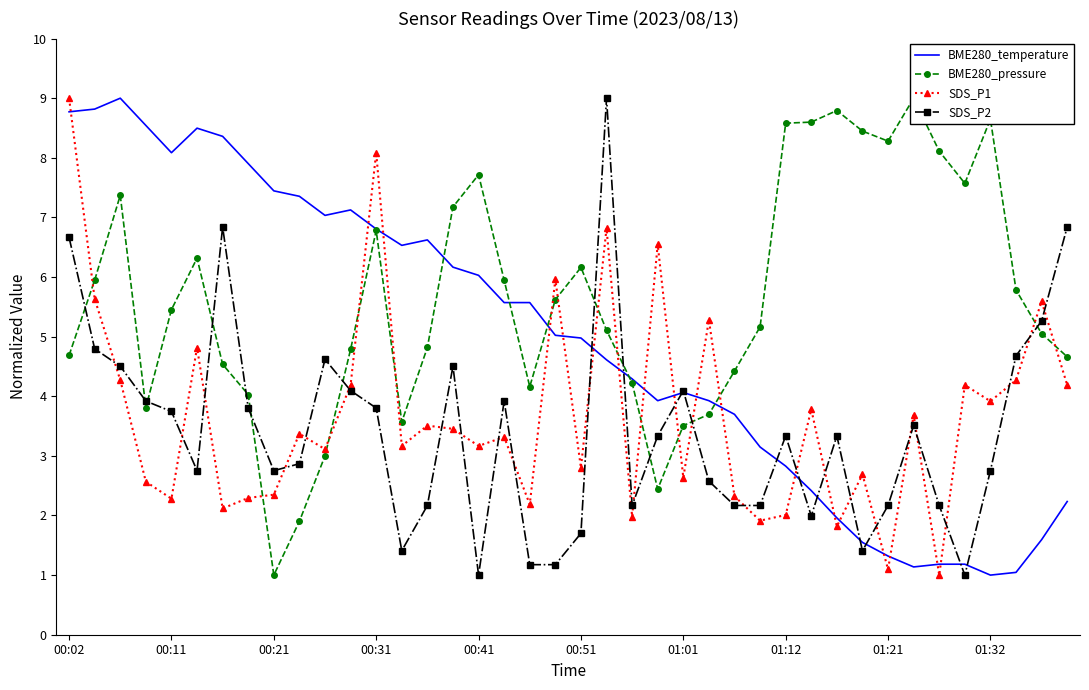

How many data points in BME280_temperature are above 5?

20